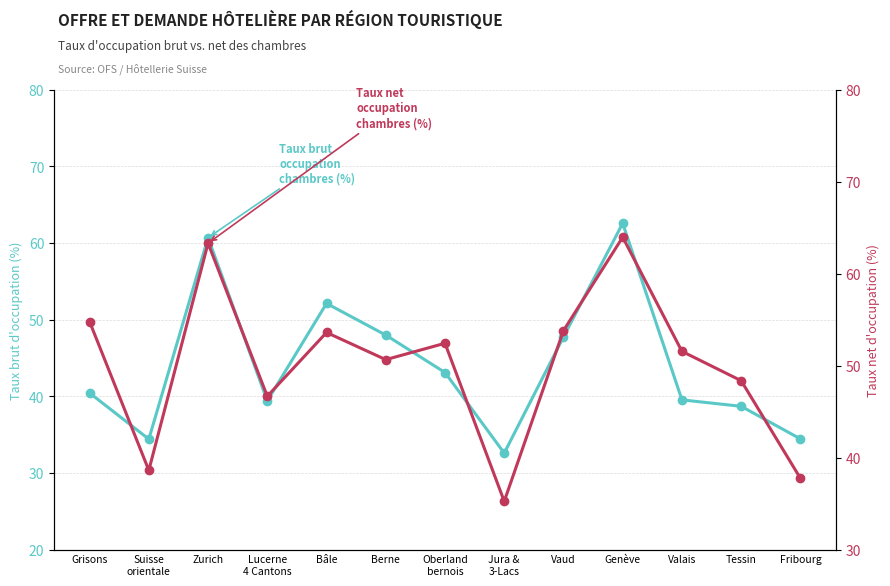

Rank the series by their average value, from highest to lowest.

Taux net d'occupation des chambres (%), Taux brut d'occupation des chambres (%)